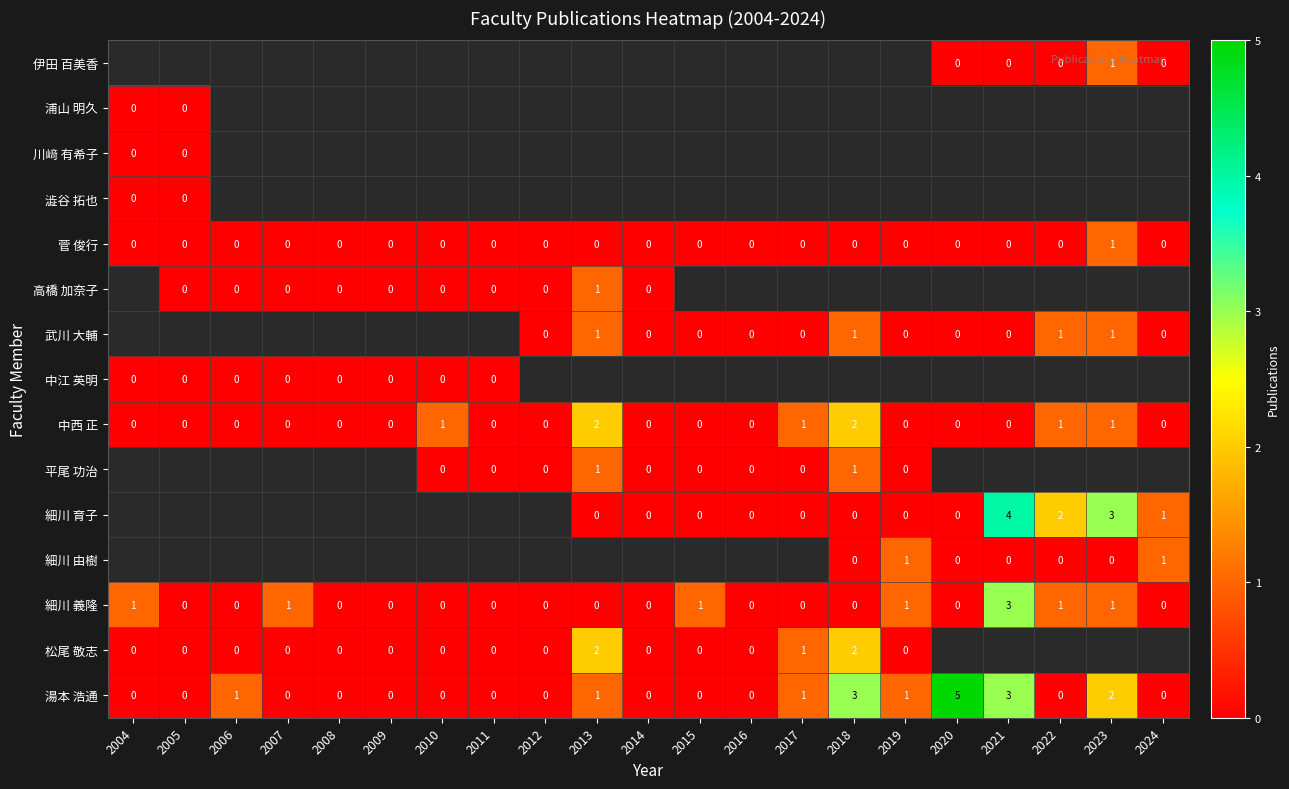

Is it true that 菅 俊行 equals -0.5 at 2021?

False